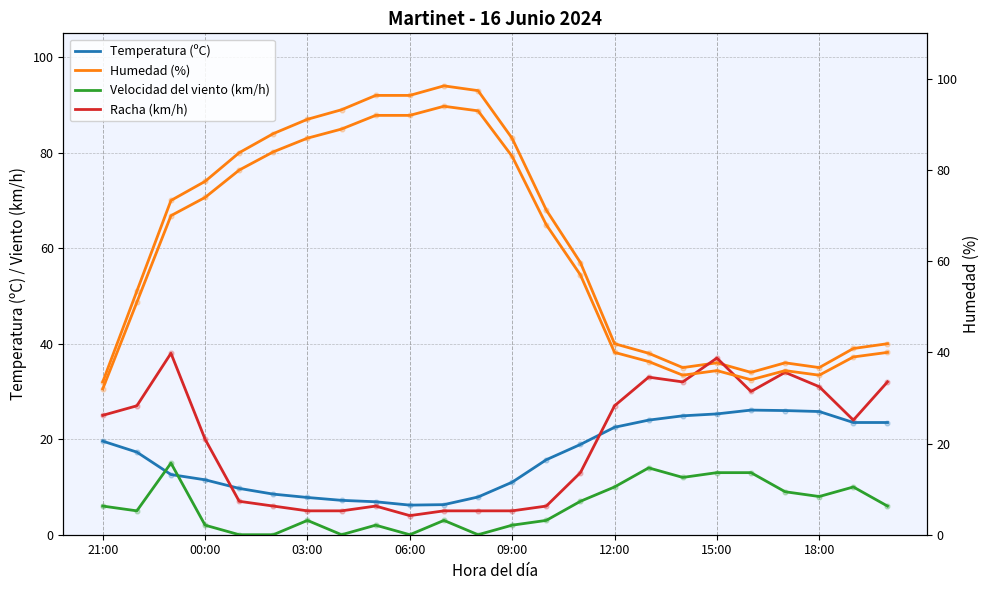

At how many categories does at least one series exceed 40?

14